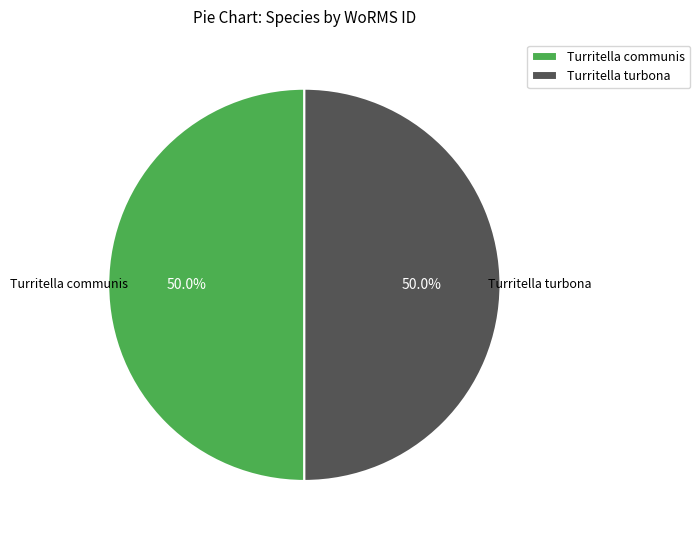

How many slices are in this pie chart?

2